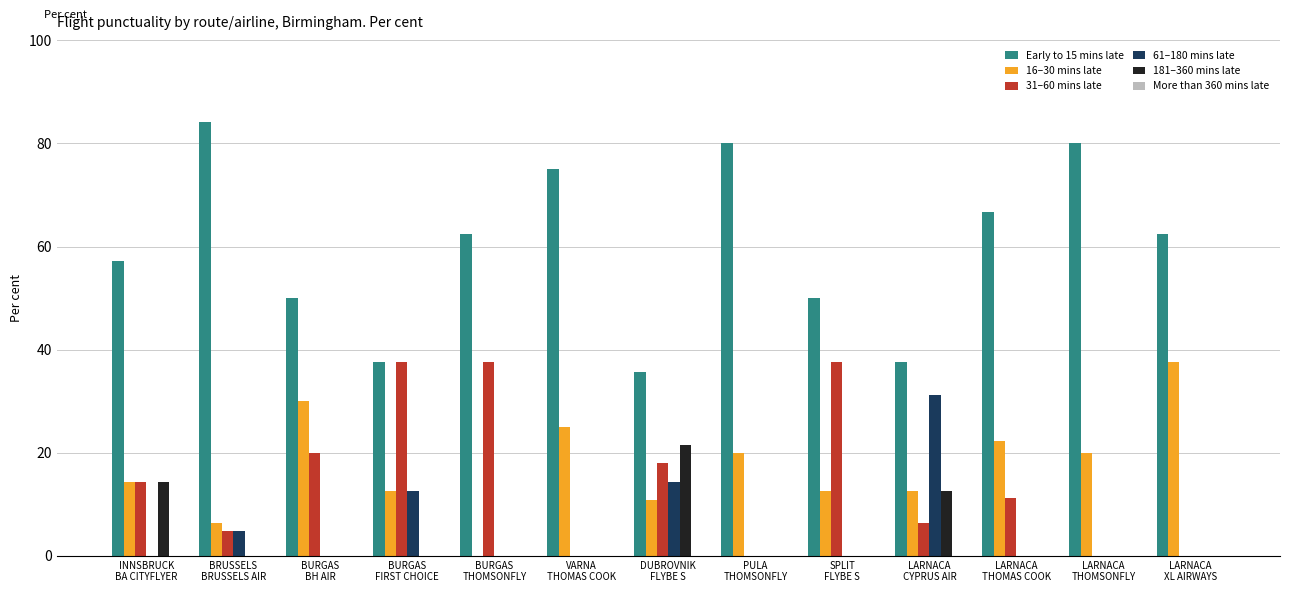

What is the maximum value for 16–30 mins late?

37.5